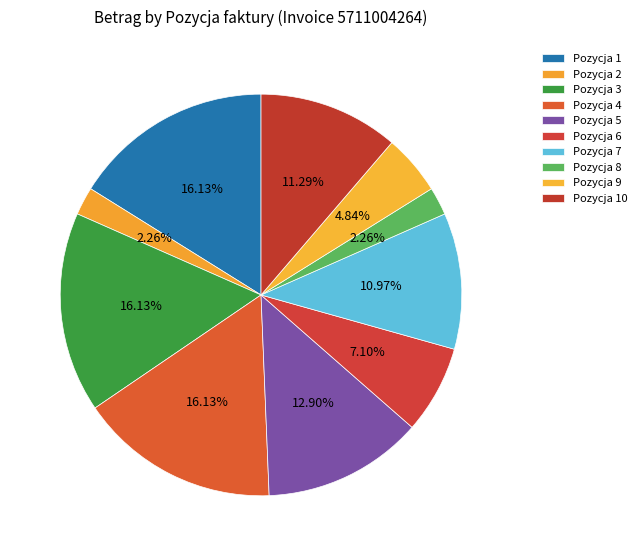

Is there any slice that represents more than half of the pie?

No